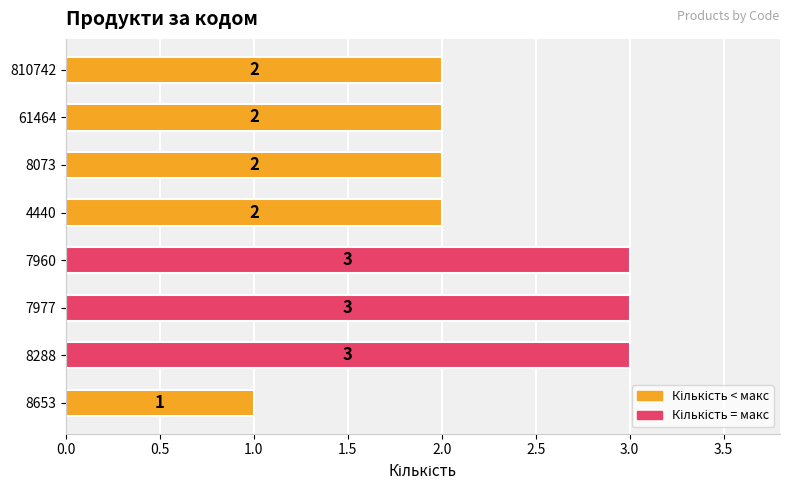

Reading top to bottom, list all the values displayed in this chart.

2	2	2	2	3	3	3	1